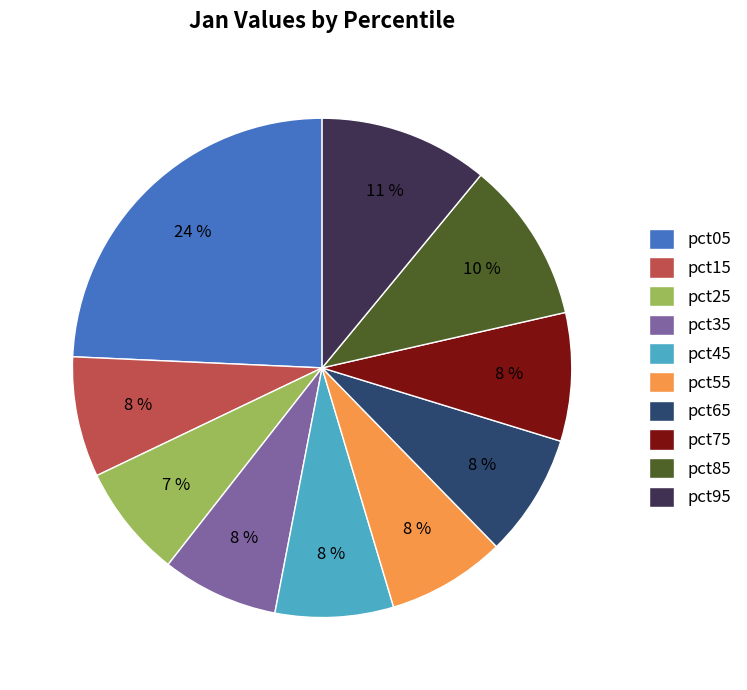

Is it true that pct45 is 8% of the pie?

True